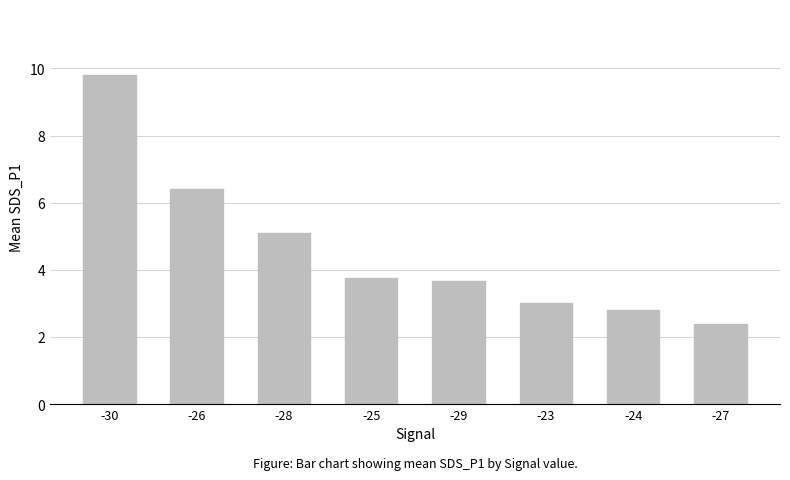

How many bars are there in total?

8